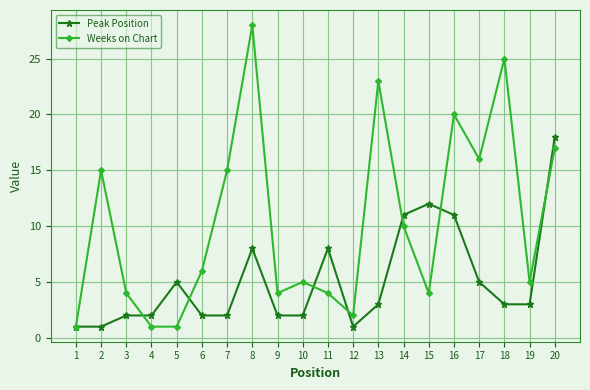

Reading right to left, what are all the values shown in this chart?

Peak Position: 20=18	19=3	18=3	17=5	16=11	15=12	14=11	13=3	12=1	11=8	10=2	9=2	8=8	7=2	6=2	5=5	4=2	3=2	2=1	1=1
Weeks on Chart: 20=17	19=5	18=25	17=16	16=20	15=4	14=10	13=23	12=2	11=4	10=5	9=4	8=28	7=15	6=6	5=1	4=1	3=4	2=15	1=1